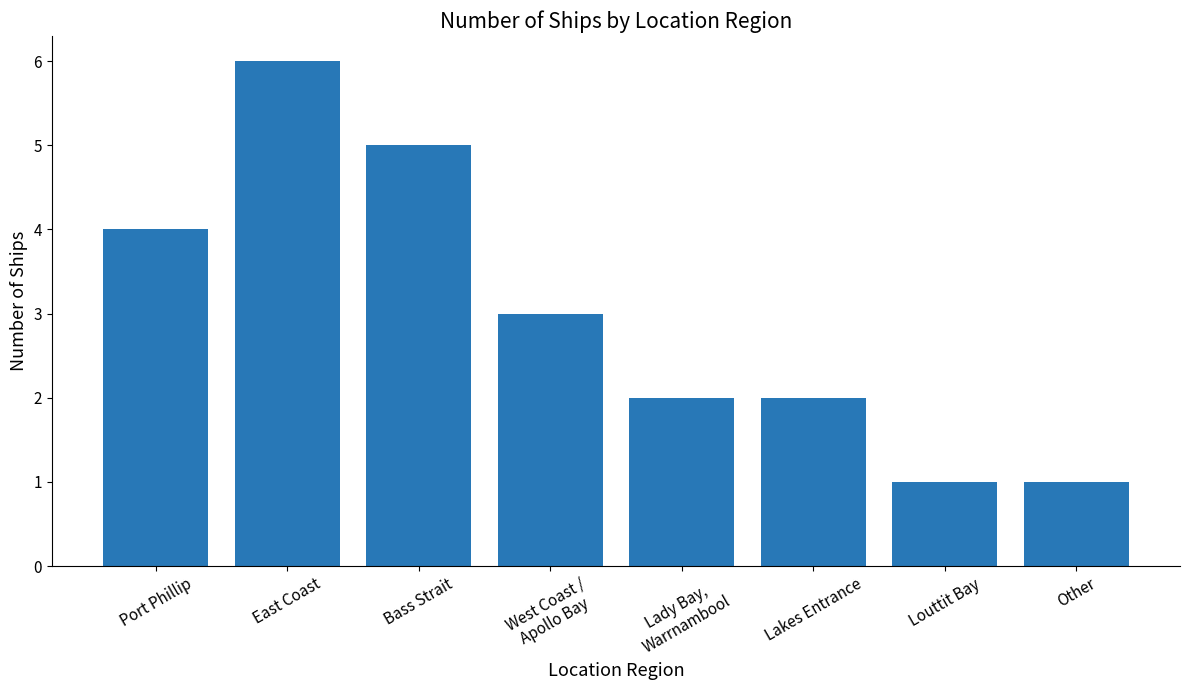

What is the difference between the second highest and second lowest values?

4